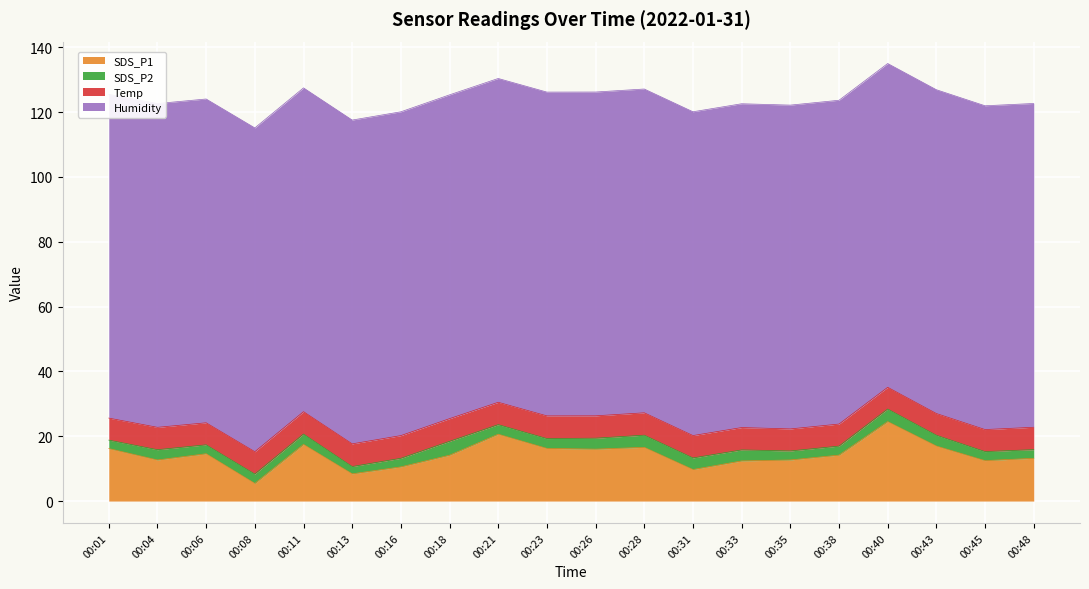

True or false: SDS_P2 has more than 2 points higher than both neighbors.

True